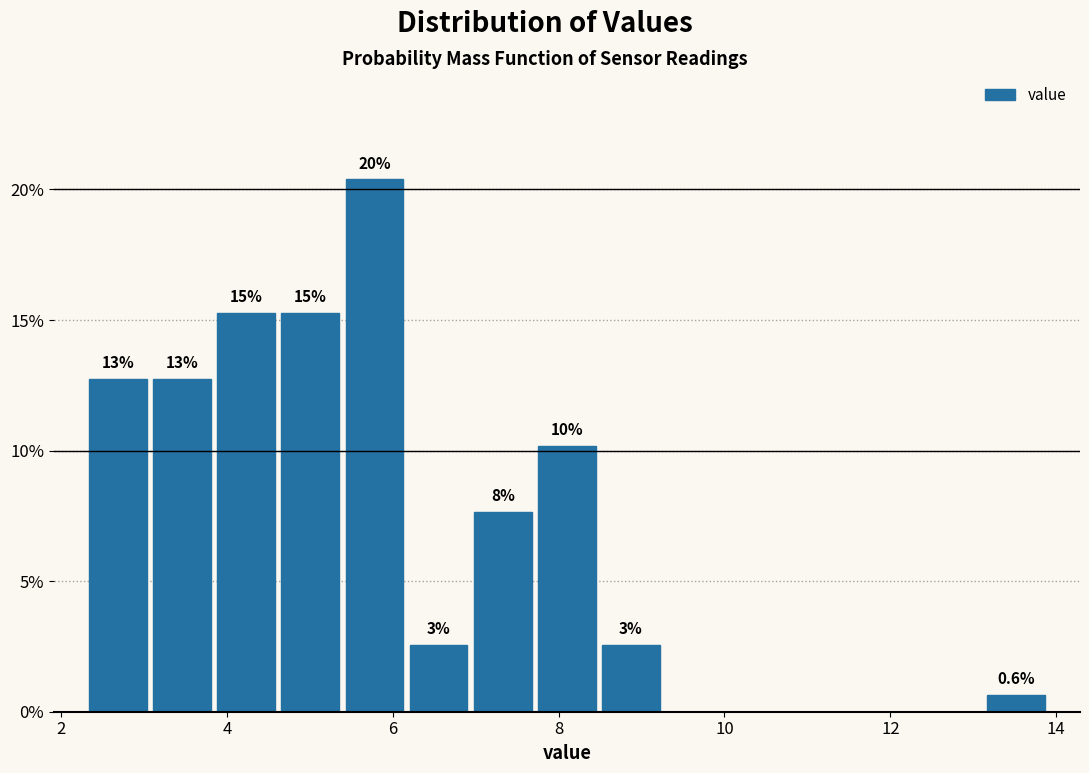

Read against the x-axis, roughly where is the centre of the tallest bar?

5.8